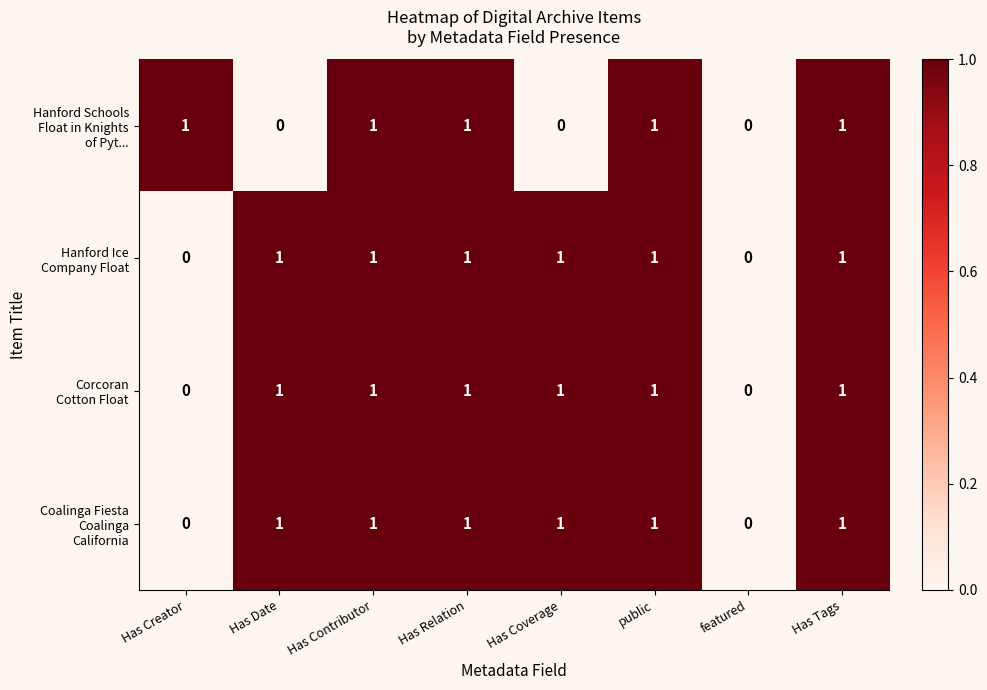

How many data points does each series have?

8